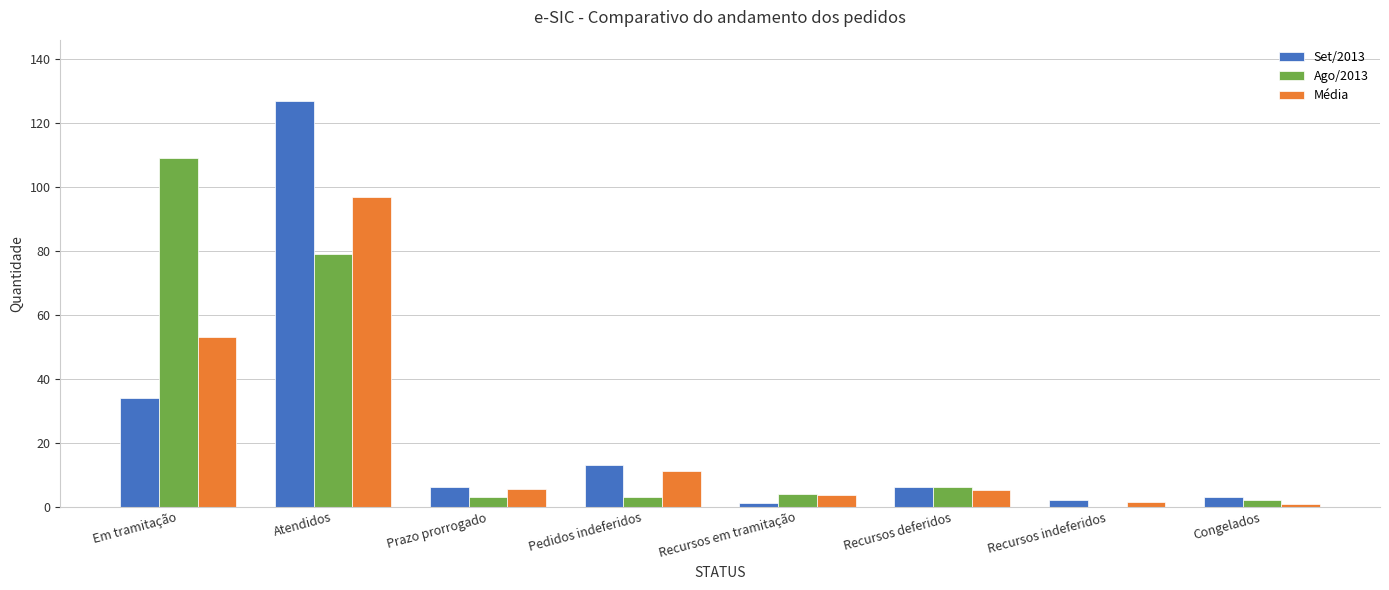

At which label is Média closest to 48?

Em tramitação